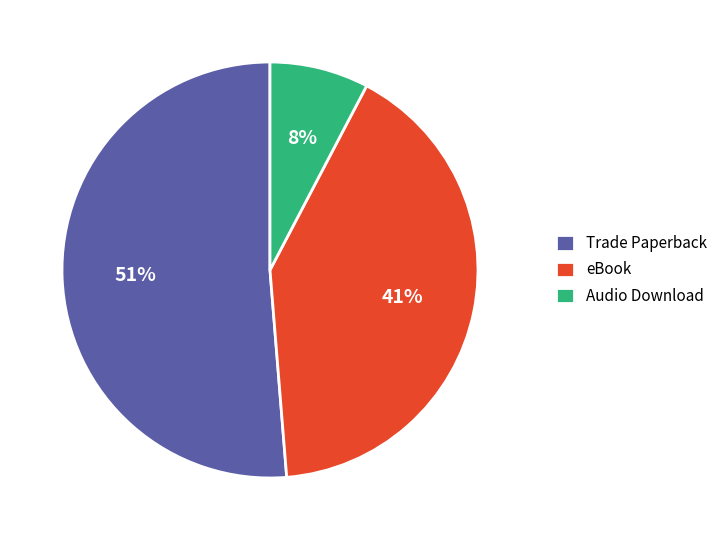

The Trade Paperback slice represents 51% of the pie. True or false?

True